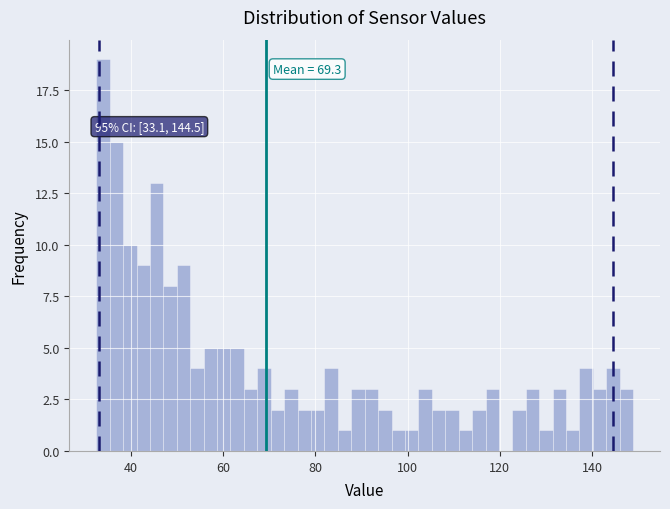

Read against the x-axis, roughly where is the centre of the tallest bar?

34